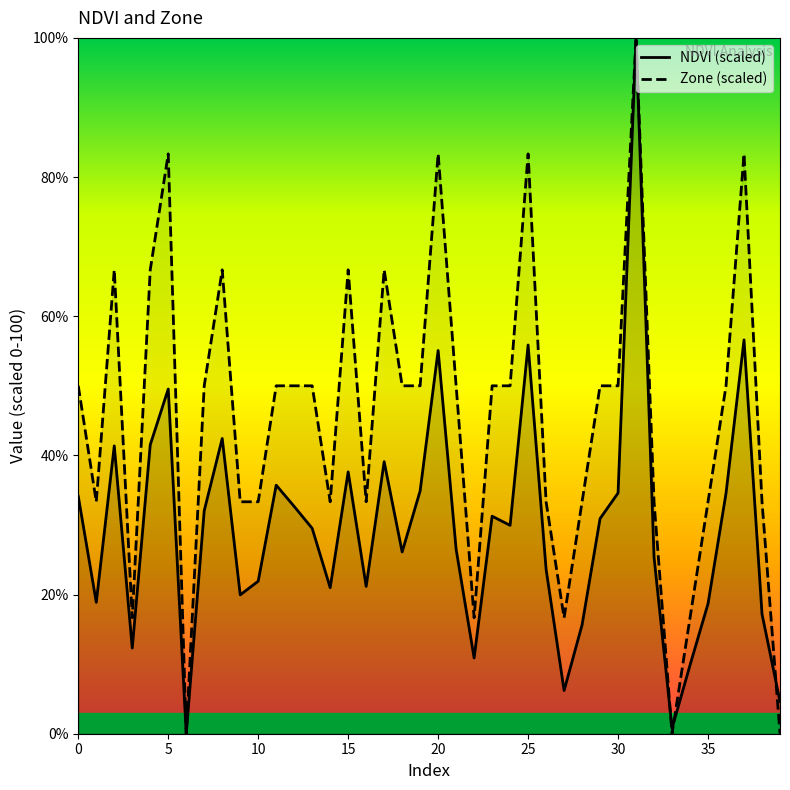

True or false: NDVI (scaled) has a value of 18.7 at 35.

True